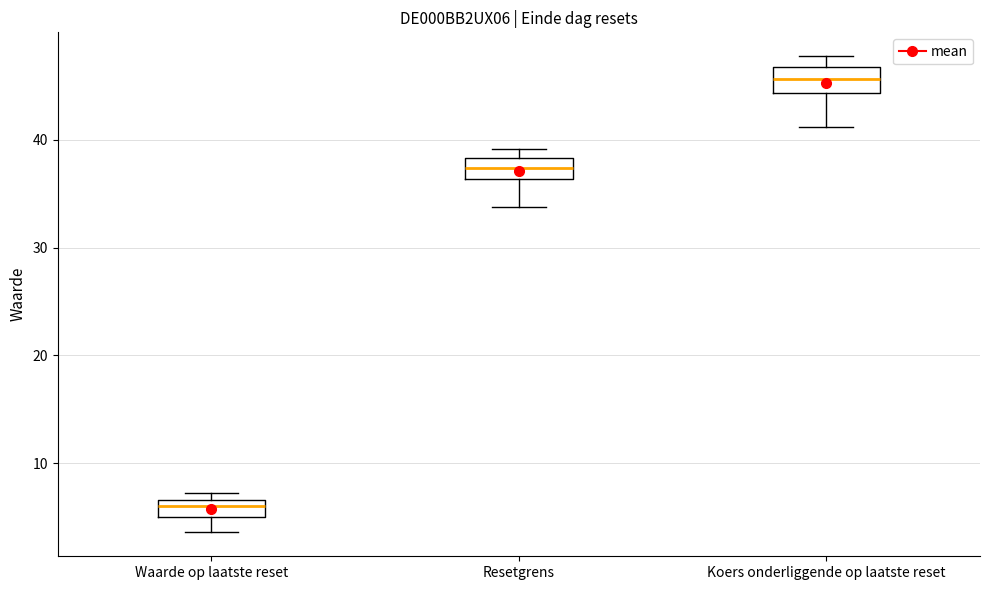

Reading left to right, read every box against the y-axis: the position of its median line, the range the box covers, and the ends of its whiskers. The values are not printed on the chart, so give them approximately, as read against the axis.

Waarde op laatste reset: median 6, box 5 to 7, whiskers 4 to 7 (just above the box's upper edge)
Resetgrens: median 37, box 36 to 38, whiskers 34 to 39
Koers onderliggende op laatste reset: median 46, box 44 to 47, whiskers 41 to 48